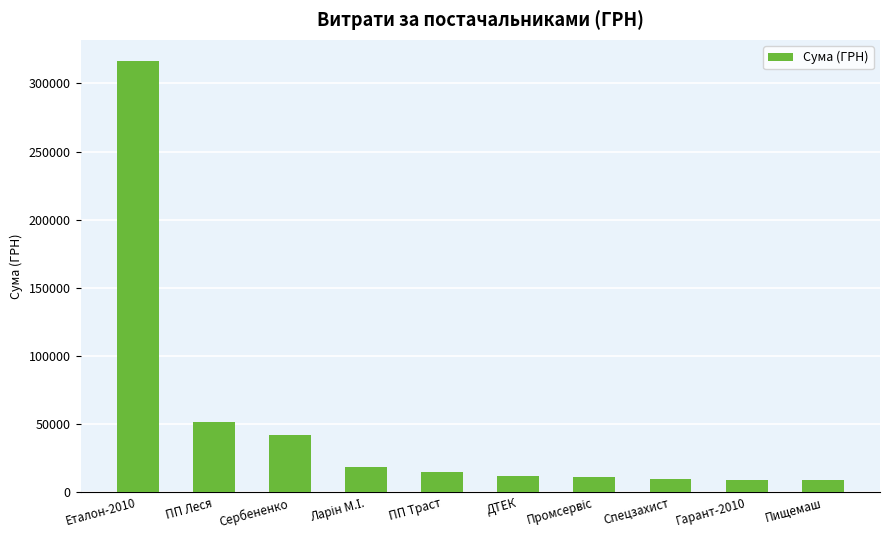

What is the smallest value displayed?

8817.0